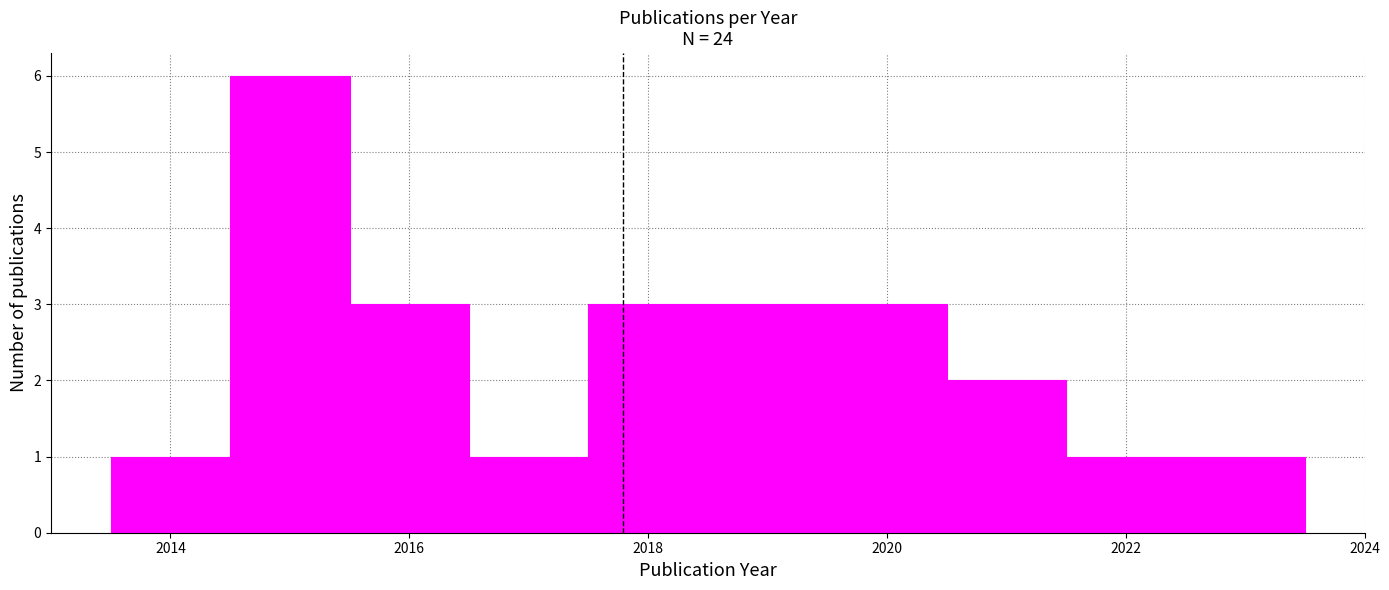

Reading left to right, list every bar in this chart as the range it spans on the x-axis followed by its height. Neither the bar edges nor the heights are printed on the chart, so give them approximately, as read against the axes.

2013.5 to 2014.5: 1
2014.5 to 2015.5: 6
2015.5 to 2016.5: 3
2016.5 to 2017.5: 1
2017.5 to 2018.5: 3
2018.5 to 2019.5: 3
2019.5 to 2020.5: 3
2020.5 to 2021.5: 2
2021.5 to 2022.5: 1
2022.5 to 2023.5: 1